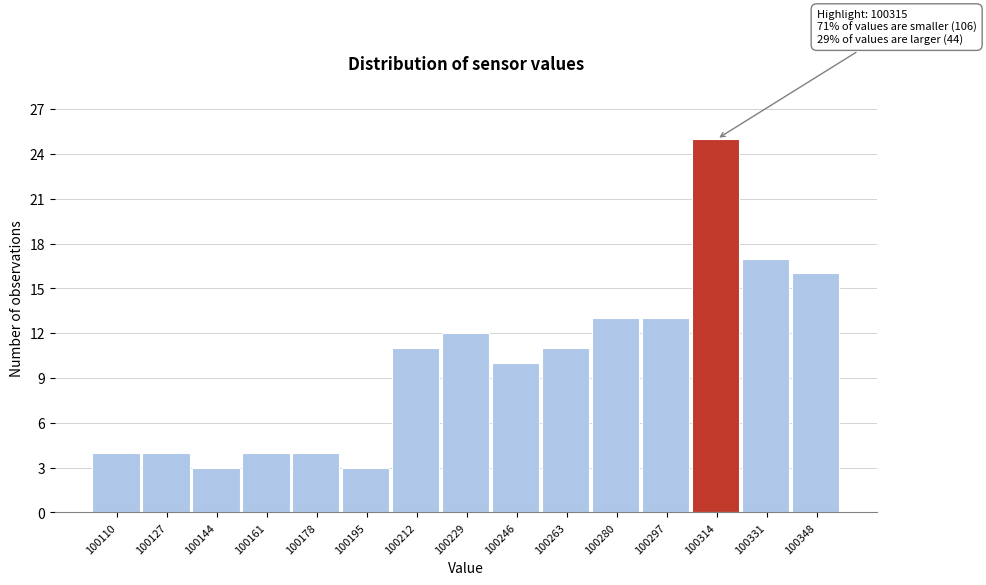

Over which range of the x-axis is the bar tallest?

100306 to 100322